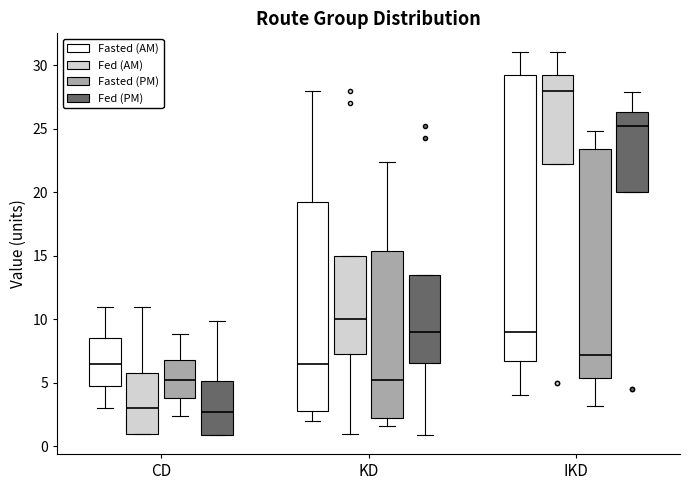

Where does the upper whisker of the box for IKD (Fed (PM)) end on the y-axis? The values are not printed on the chart, so give them approximately, as read against the axis.

28.0